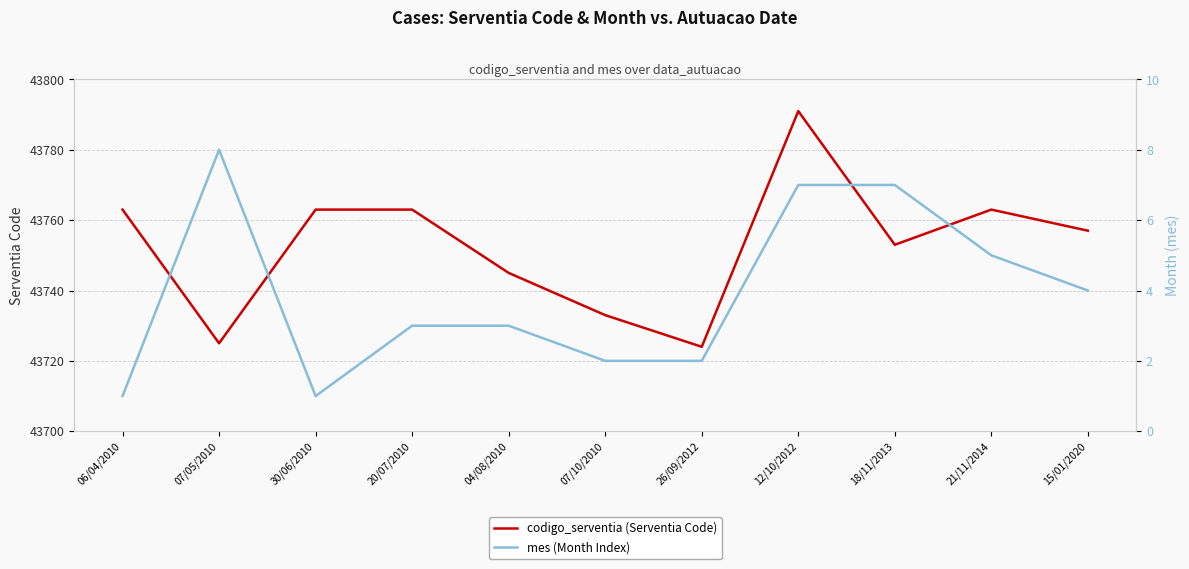

What is the spread (max minus min) of values at 04/08/2010?

43742